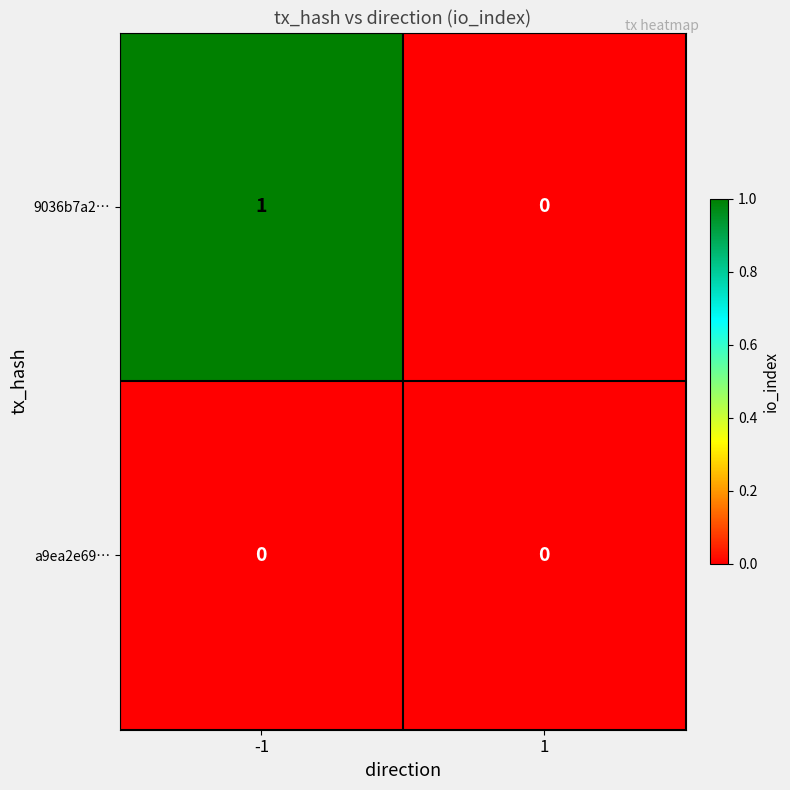

The value of a9ea2e69… at 1 is 0. True or false?

True